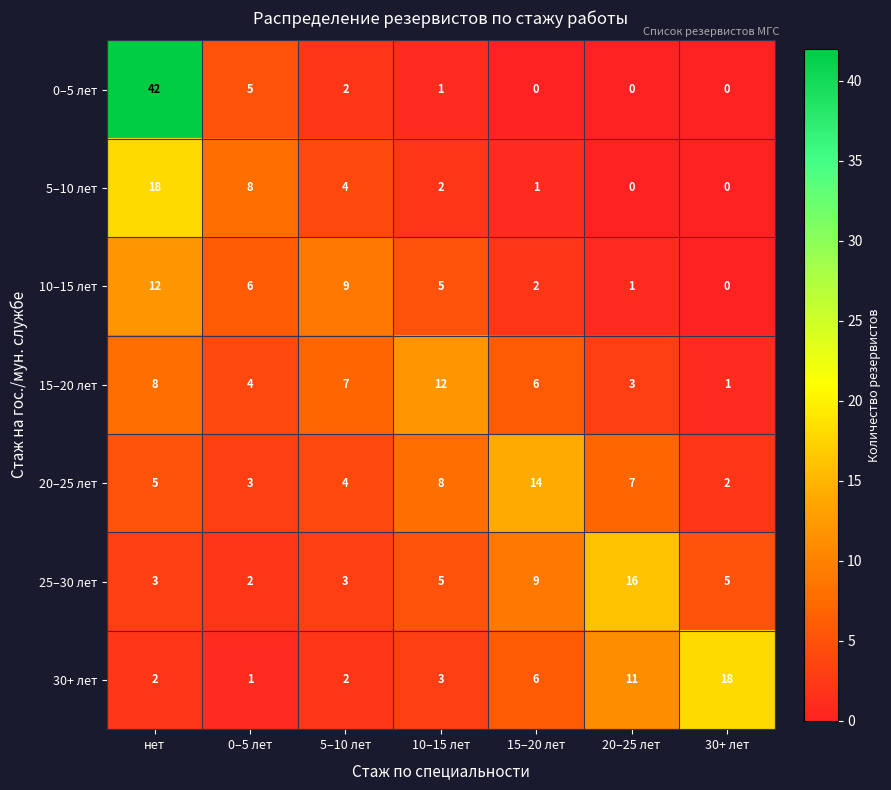

The 20–25 лет series shows 25 at 15–20 лет. True or false?

False